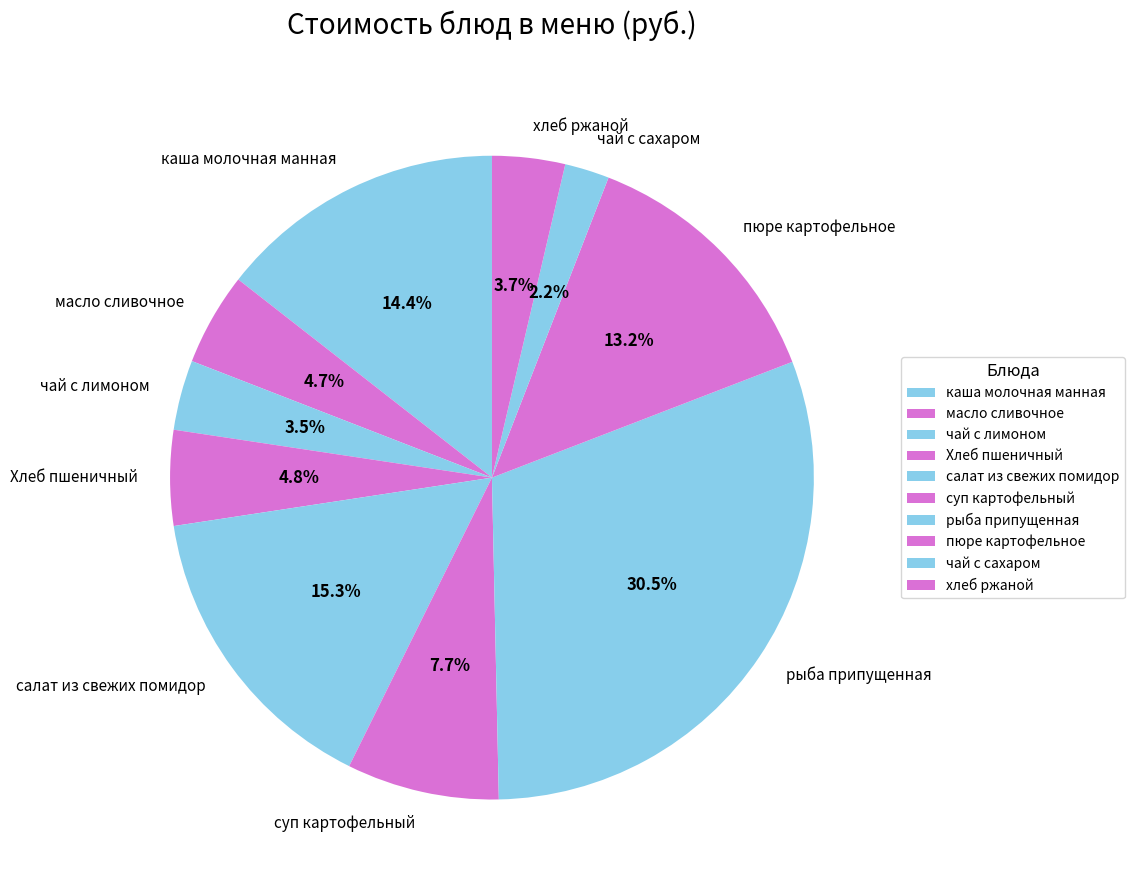

To the nearest percent, what is the combined percentage of каша молочная манная and хлеб ржаной?

18%